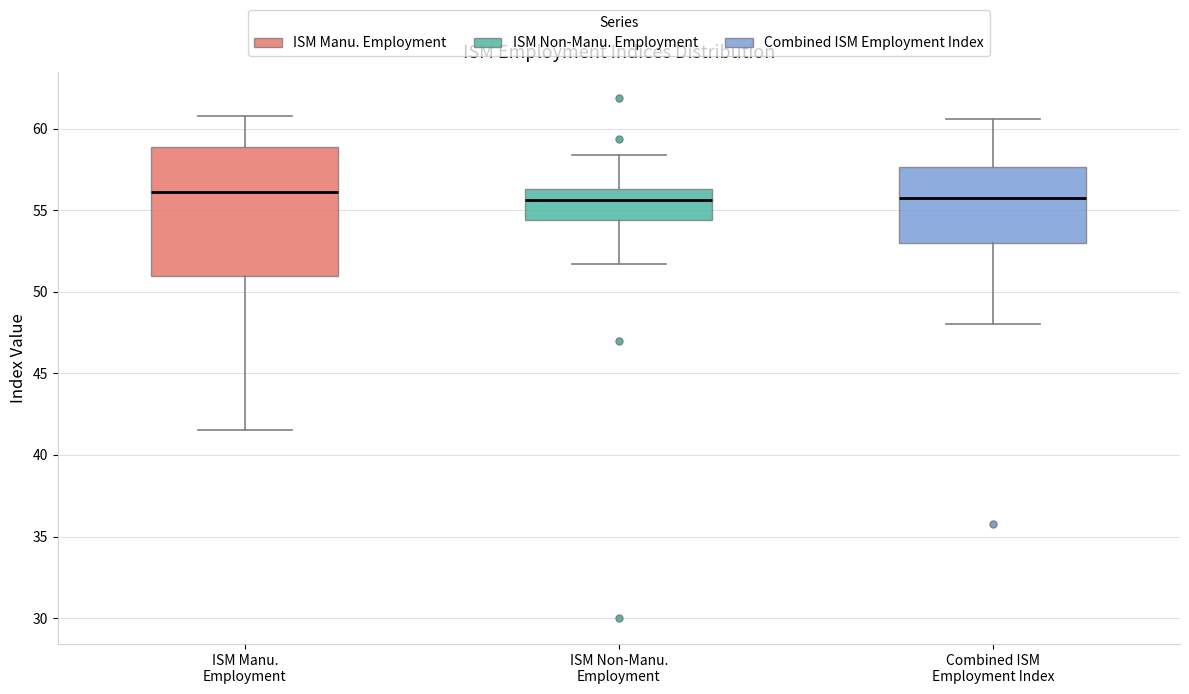

Where does the lower whisker of the box for Combined ISM Employment Index end on the y-axis? The values are not printed on the chart, so give them approximately, as read against the axis.

48.0